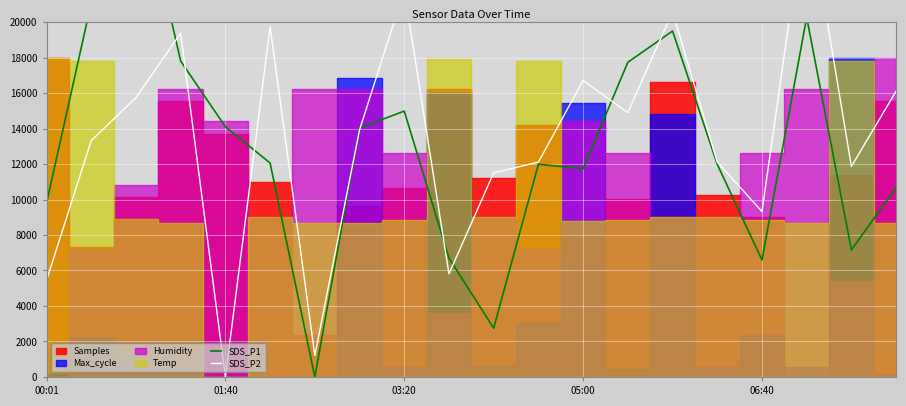

How many positive values does the SDS_P2 series have?

19